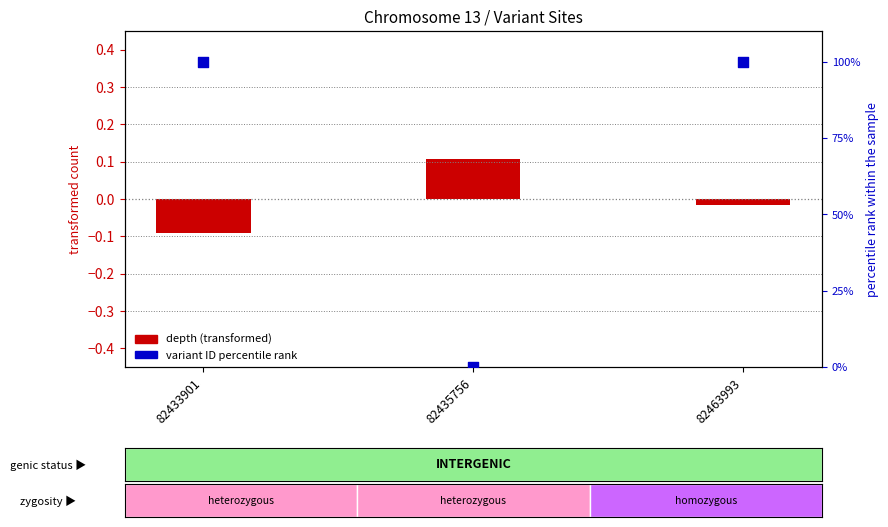

Which series has the largest total across all categories?

variant ID percentile rank